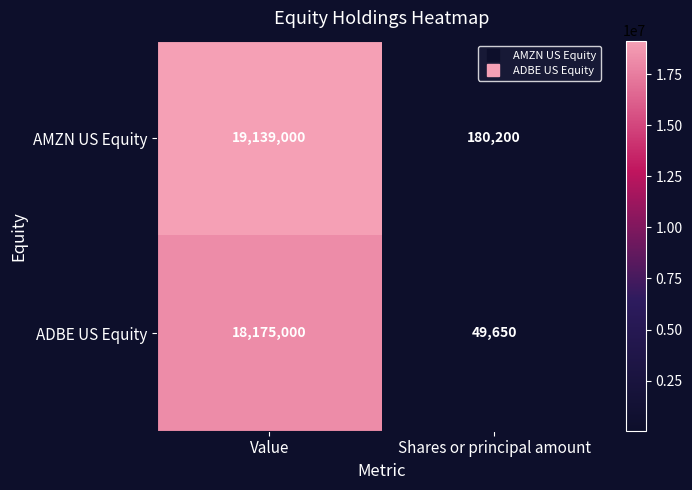

True or false: ADBE US Equity has a value of 49650 at Shares or principal amount.

True